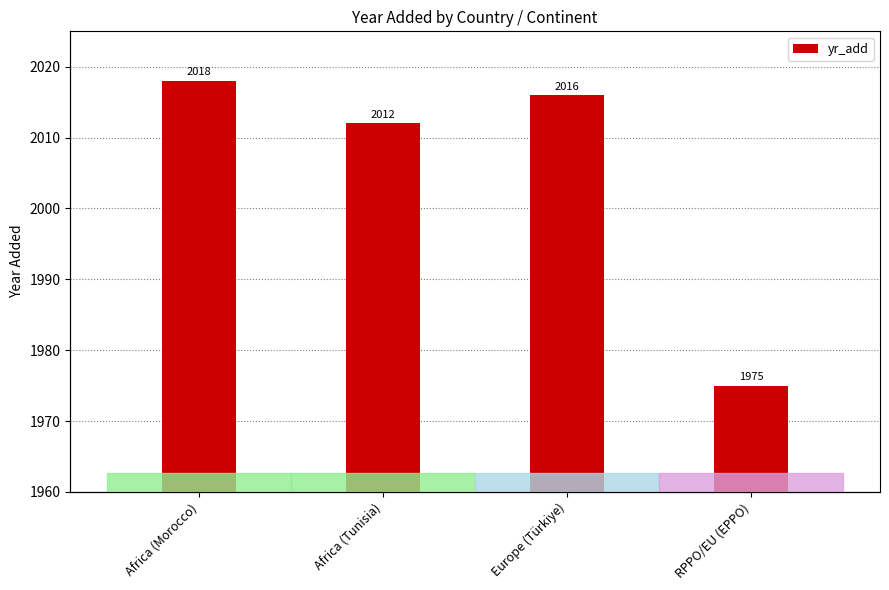

List the labels in order of value, largest first.

Africa (Morocco), Europe (Türkiye), Africa (Tunisia), RPPO/EU (EPPO)